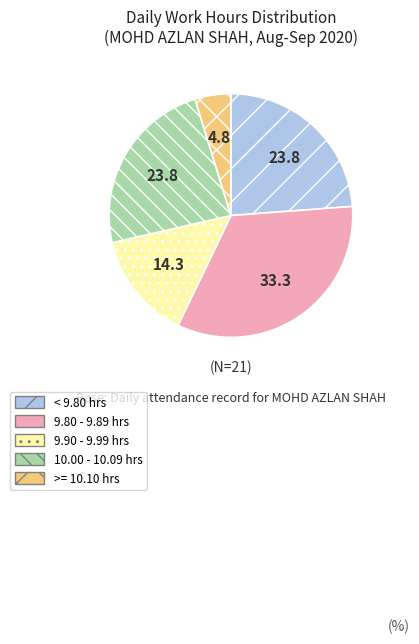

How many segments does this pie chart have?

5